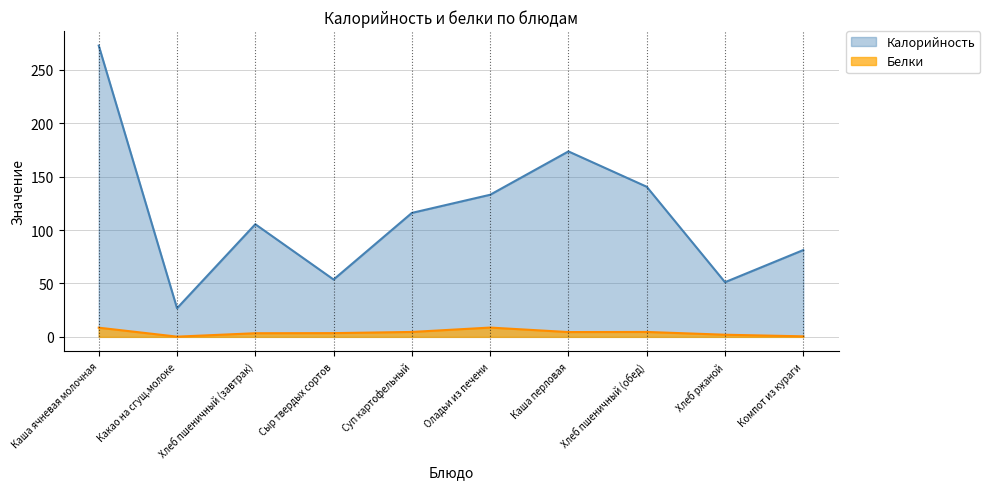

Count the number of categories in the chart.

10